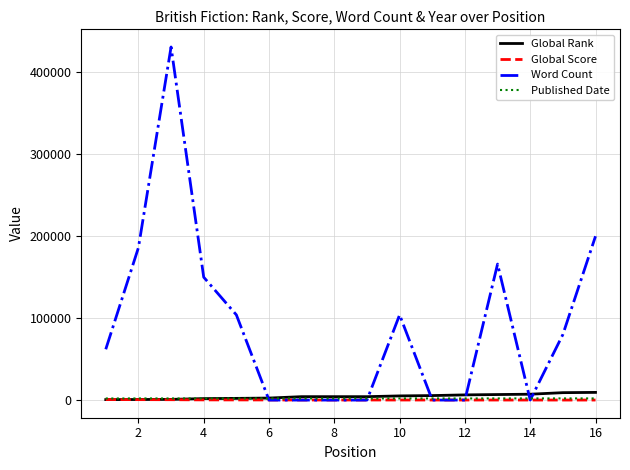

Which series has the largest range (max minus min)?

Word Count